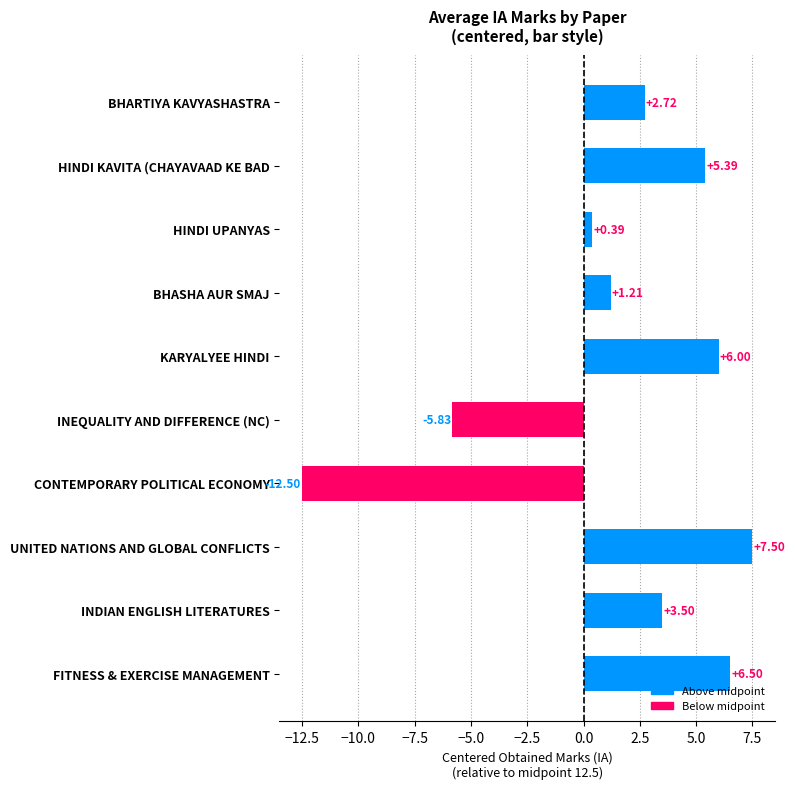

Count the number of categories in the chart.

10